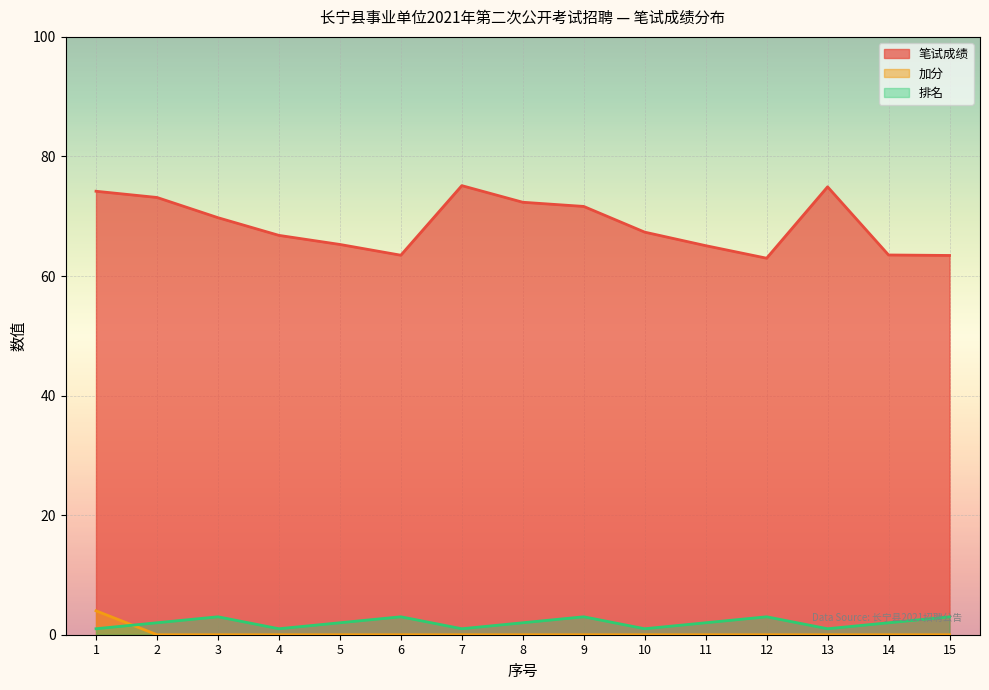

Between 2 and 15, which series saw the biggest shift?

笔试成绩